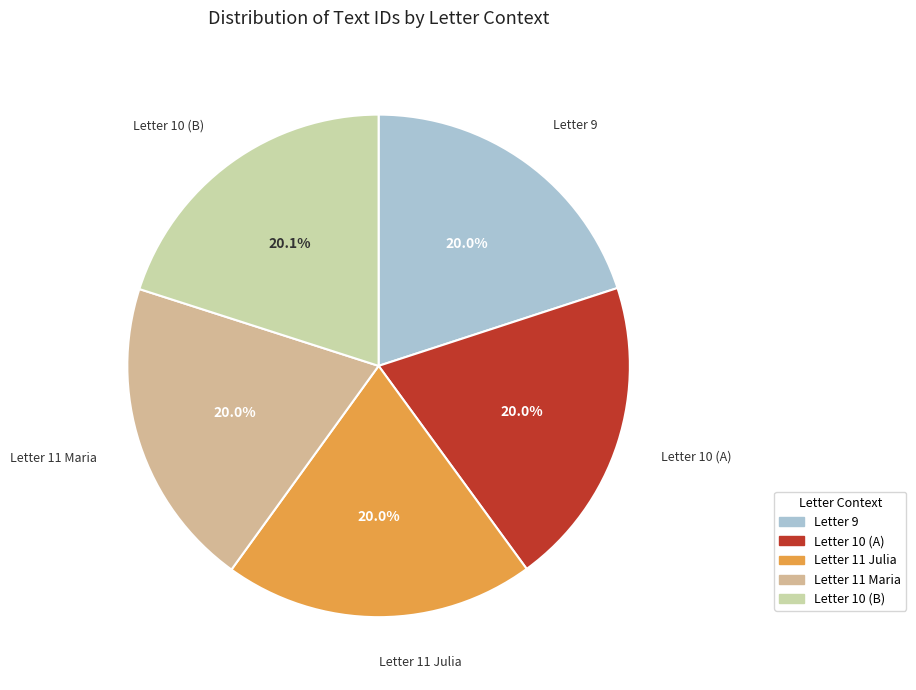

What percentage is NOT represented by Letter 9?

80.0%